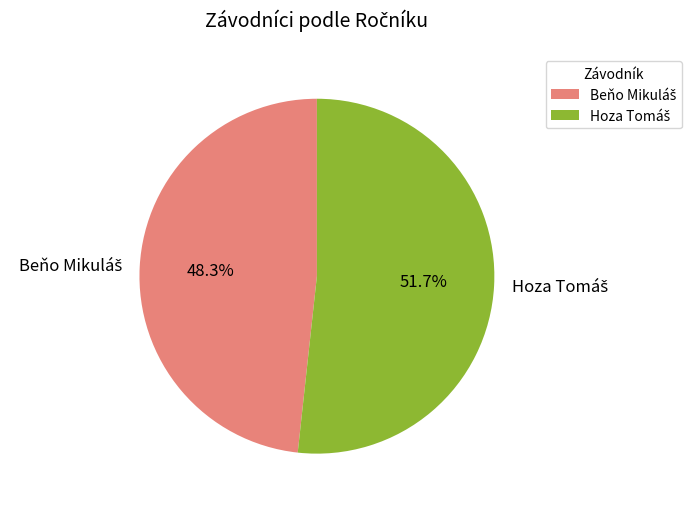

Is there a majority slice in this chart?

Yes